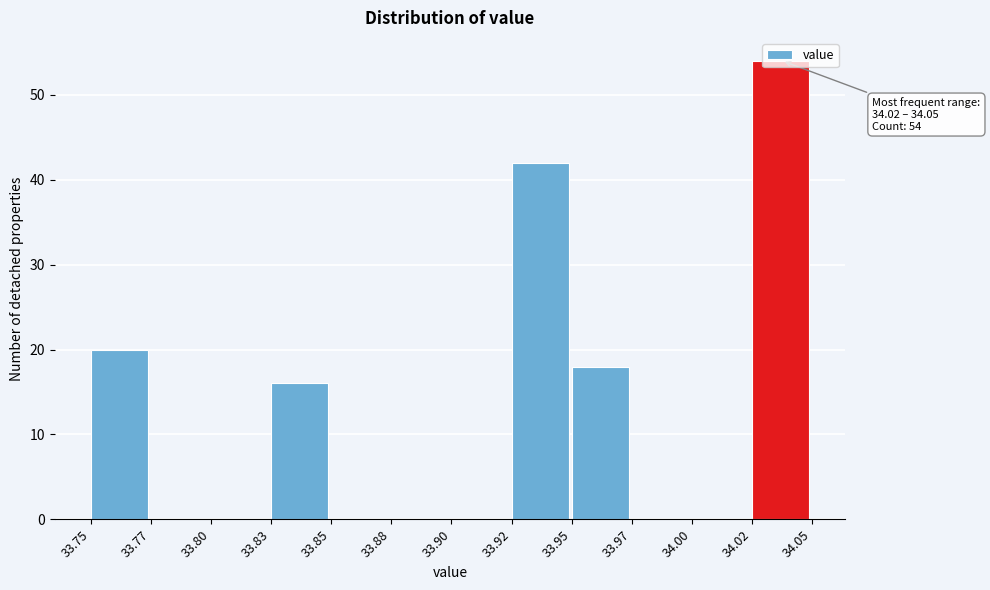

What is the sum of the values at 34.00 and 33.92?

42